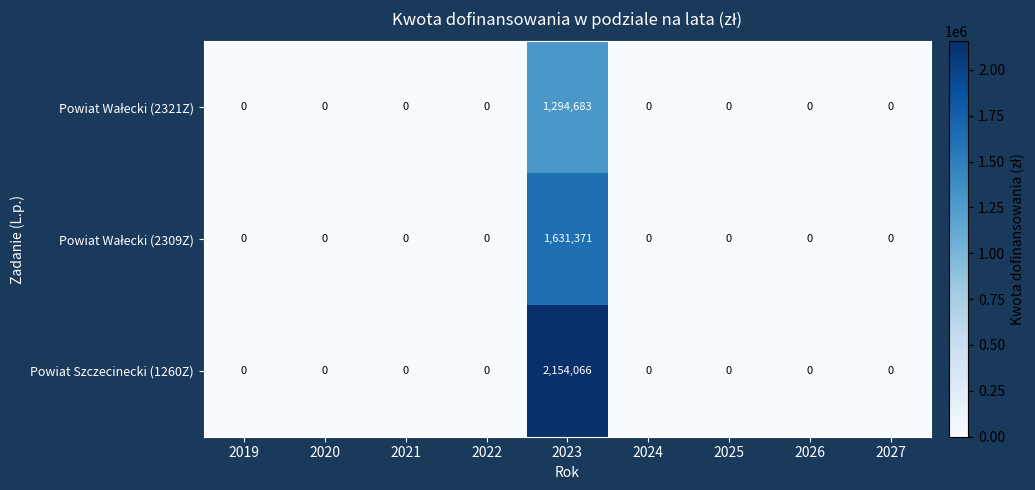

Count the number of data series in this chart.

3